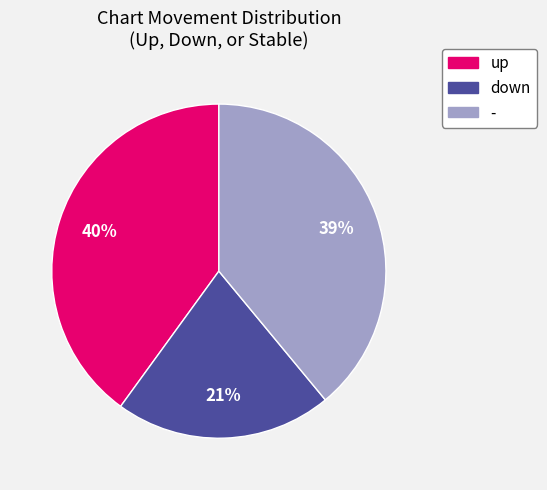

What is the ratio of the value at - to the value at up?

1.0